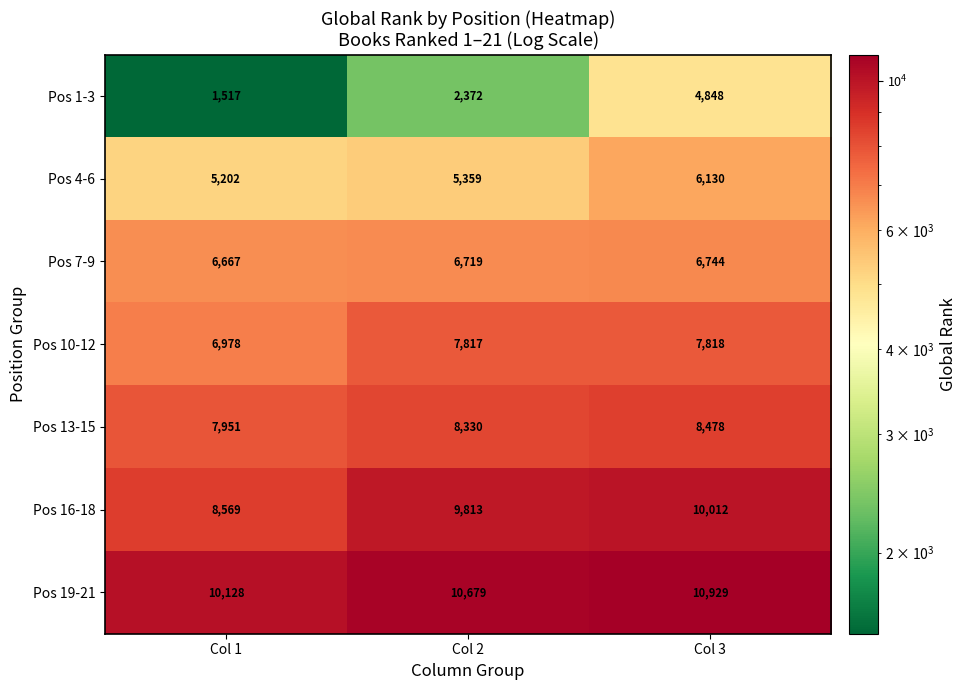

Reading left to right, what are all the values shown in this chart?

Pos 1-3: 1517	2372	4848
Pos 4-6: 5202	5359	6130
Pos 7-9: 6667	6719	6744
Pos 10-12: 6978	7817	7818
Pos 13-15: 7951	8330	8478
Pos 16-18: 8569	9813	10012
Pos 19-21: 10128	10679	10929